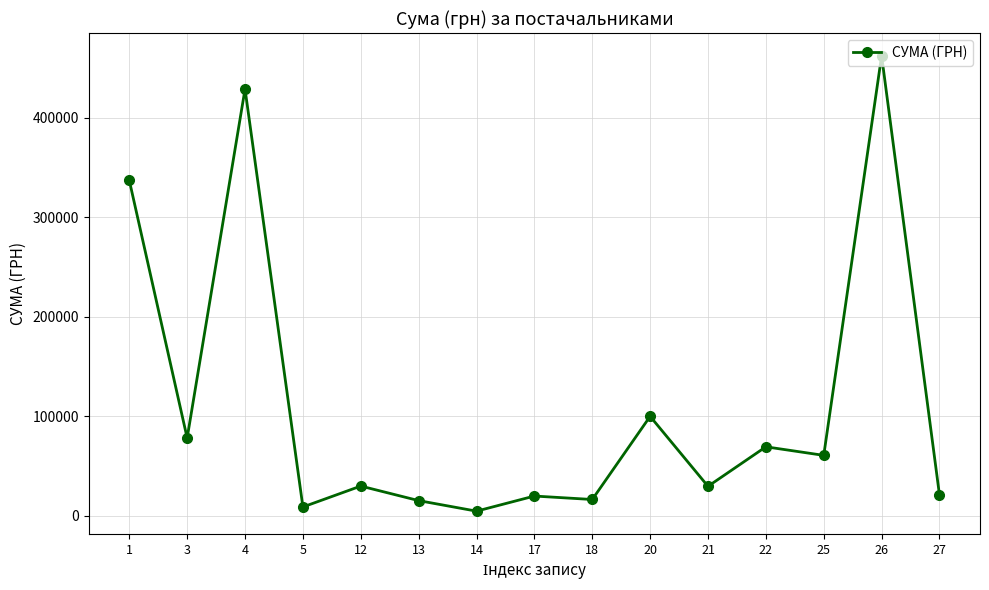

Which category has the lowest value across all series?

14